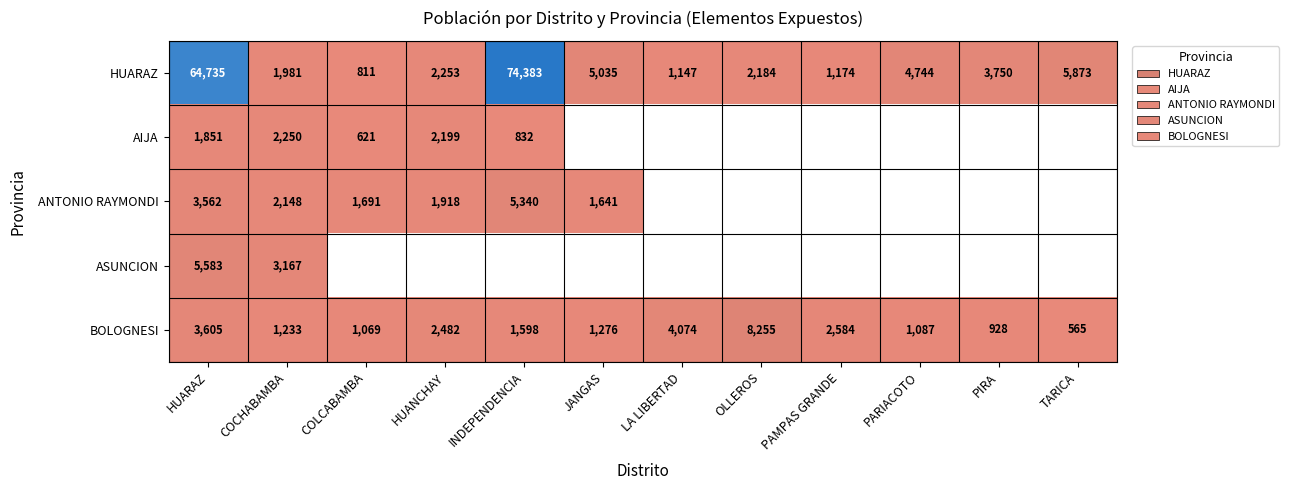

How many series are shown in this chart?

5